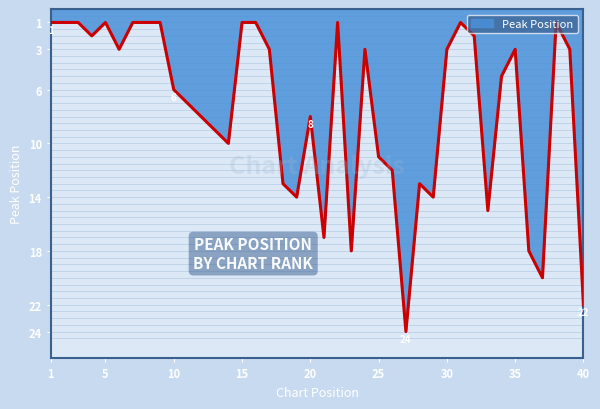

Does the chart have visible grid lines?

No